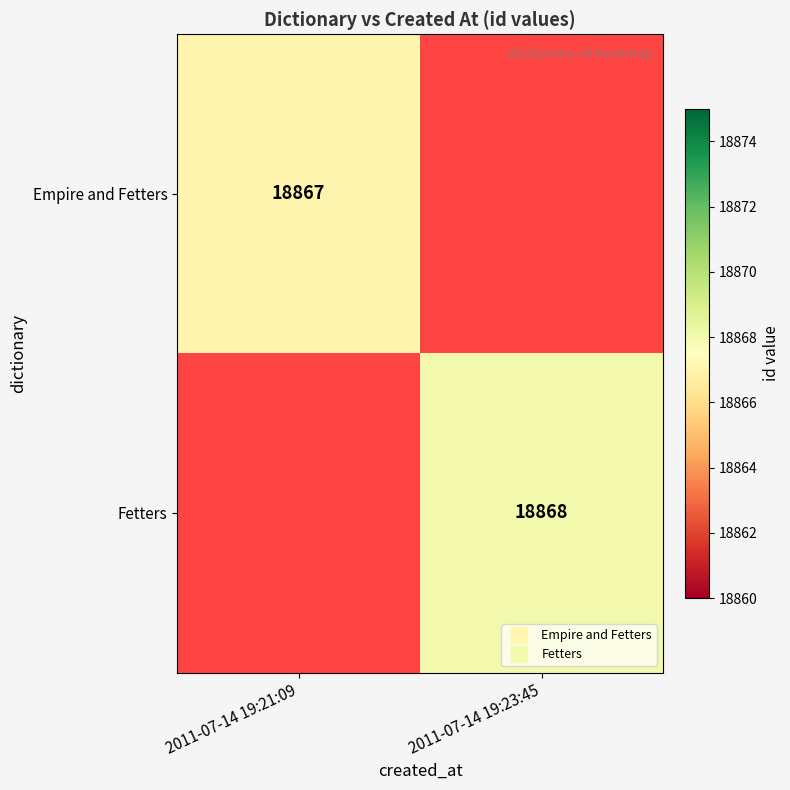

Which series has the largest range (max minus min)?

Empire and Fetters